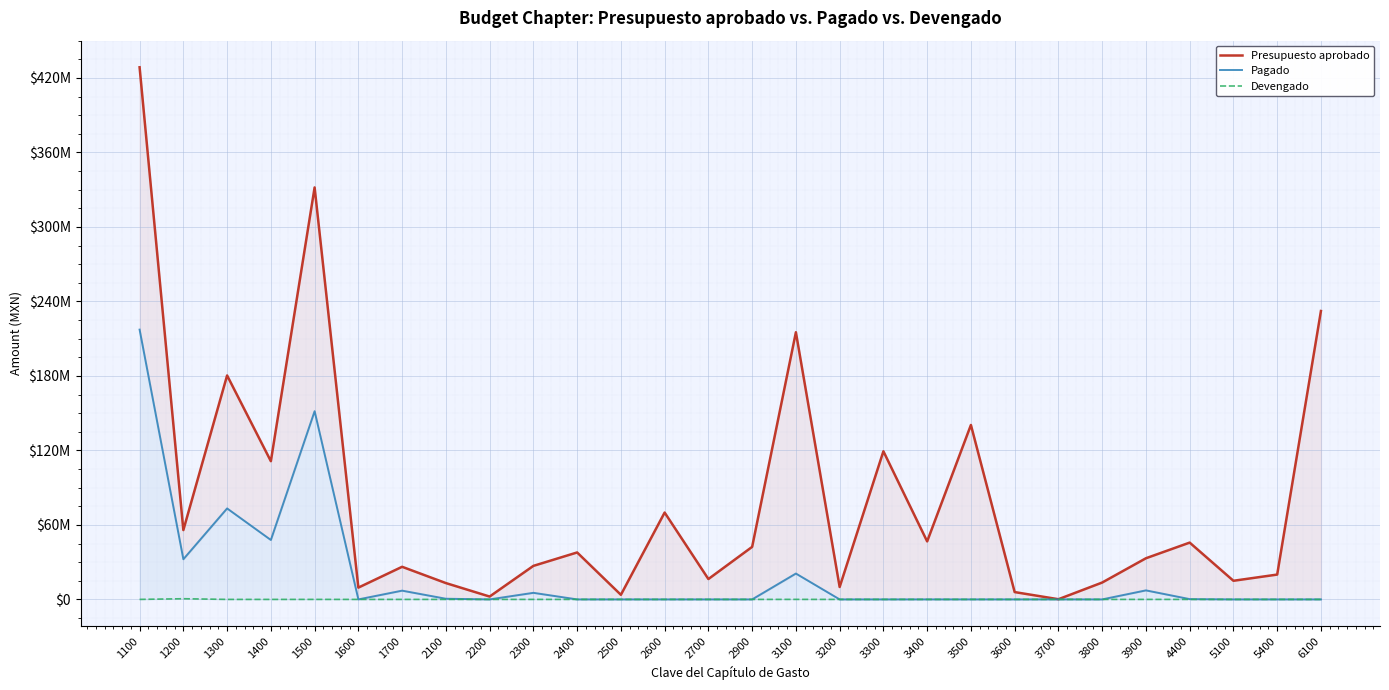

In Presupuesto aprobado, how many points are lower than both neighbors (excluding endpoints)?

10